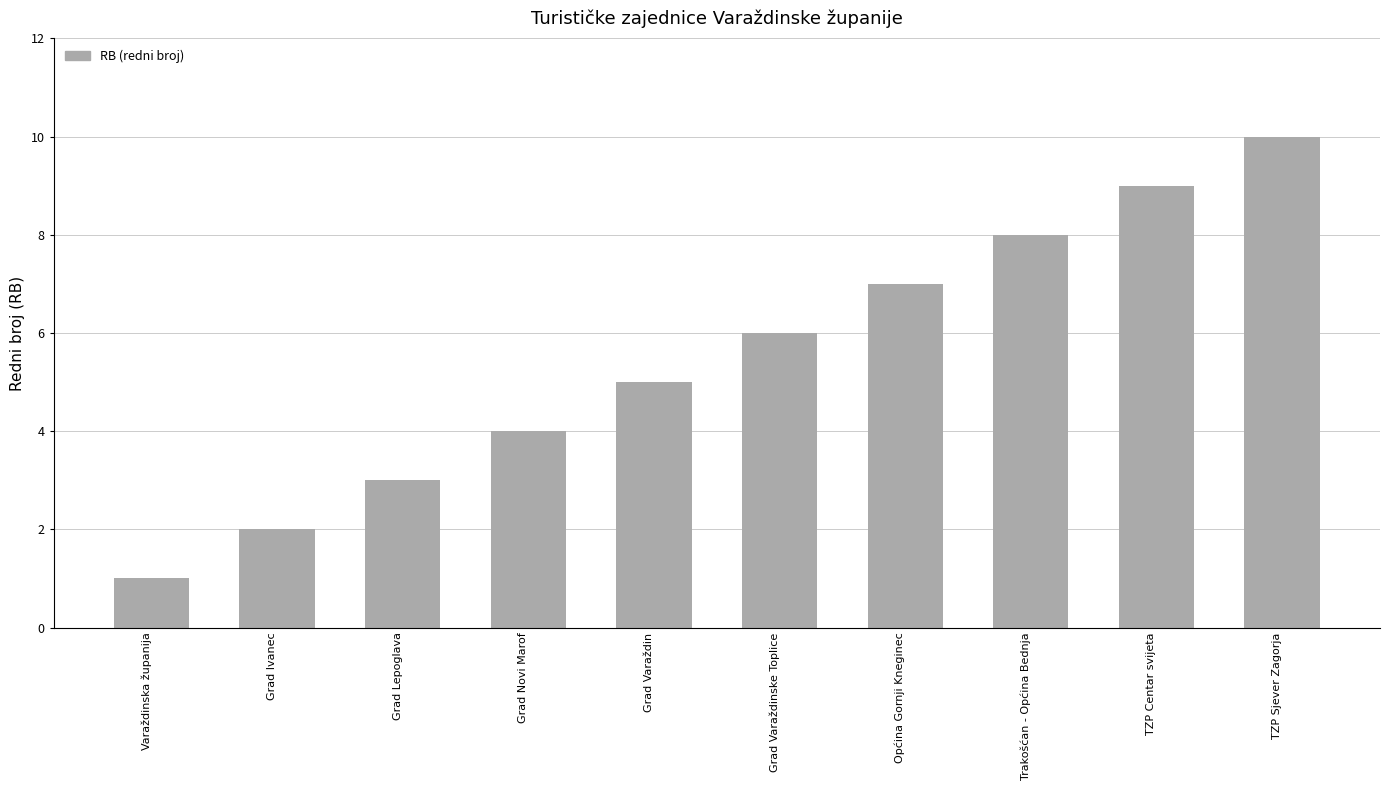

Are the bars grouped side by side (vs. stacked)?

No